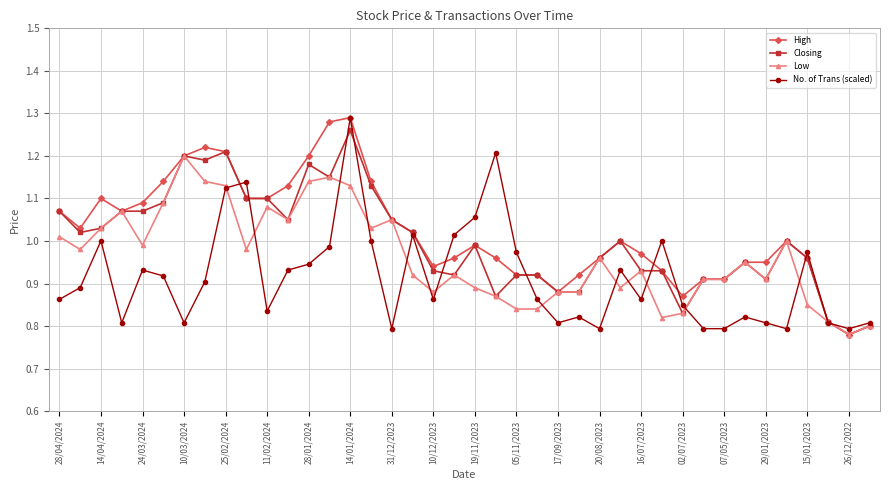

At how many categories does at least one series exceed 0?

40